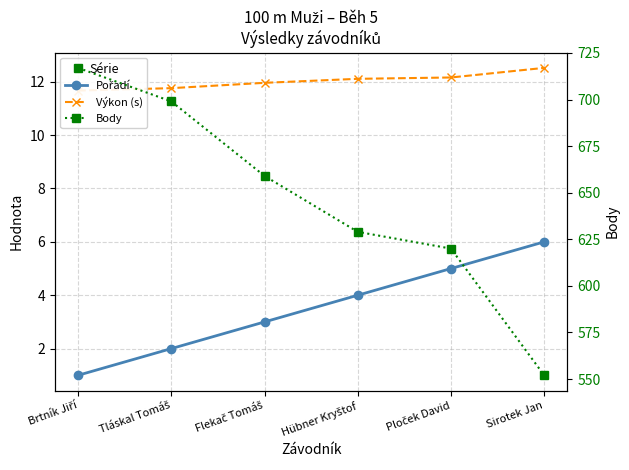

What is the value of the Výkon (s) point at the 2nd from the left?

11.8